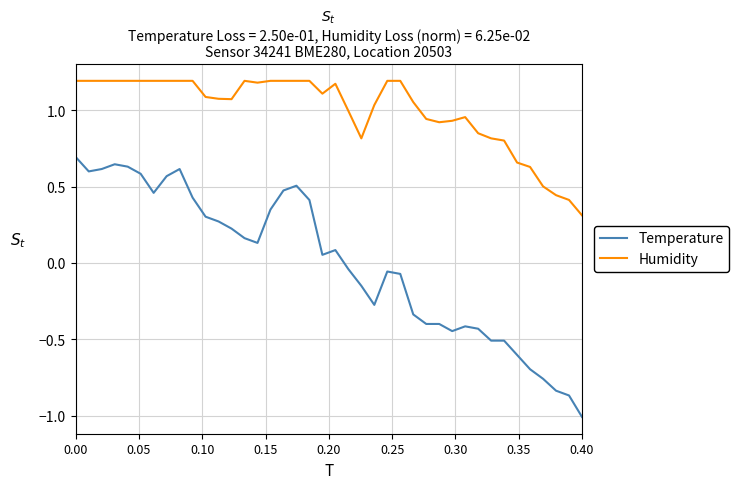

At how many categories does at least one series exceed 0?

40